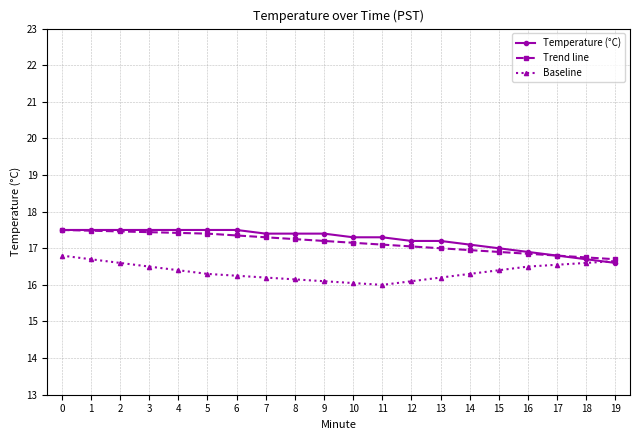

Does the chart have visible grid lines?

Yes